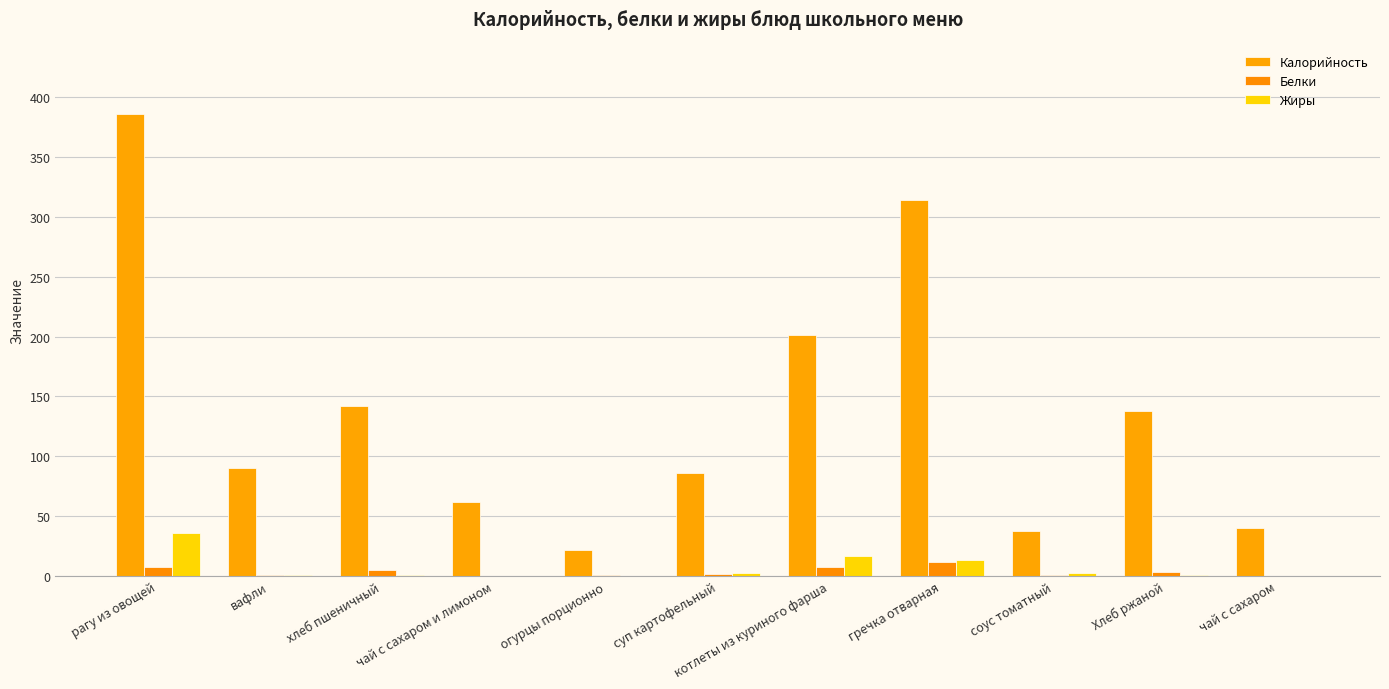

Are the bars horizontal?

No